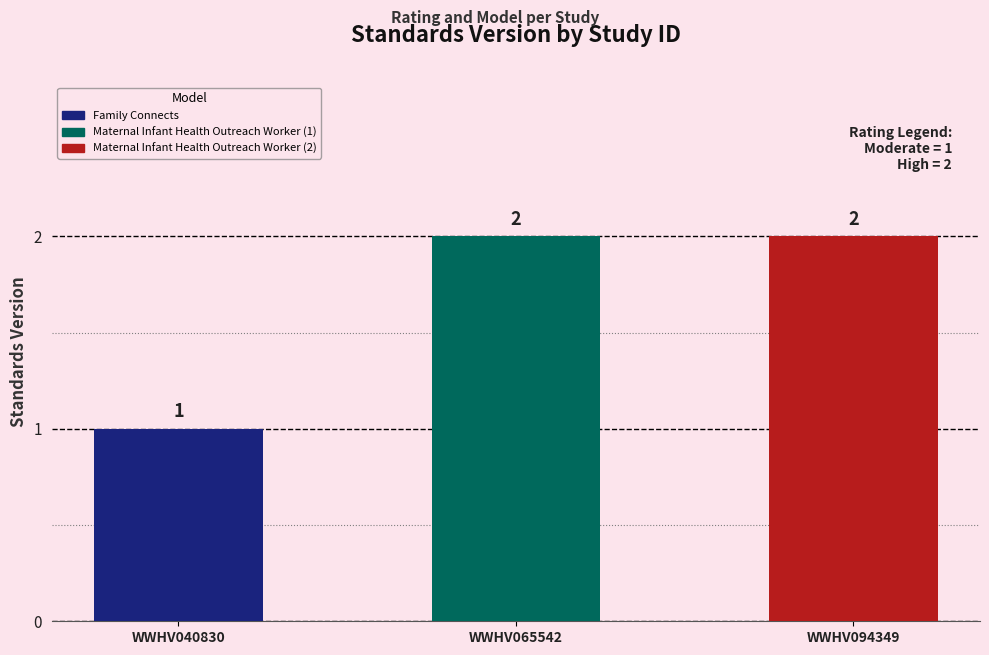

What is the ratio of the value at WWHV065542 to the value at WWHV040830?

2.0